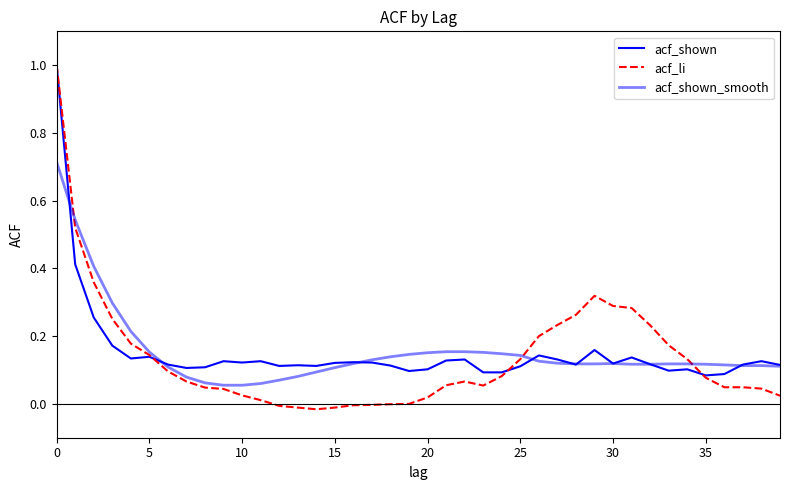

How many lines are shown in the chart?

3